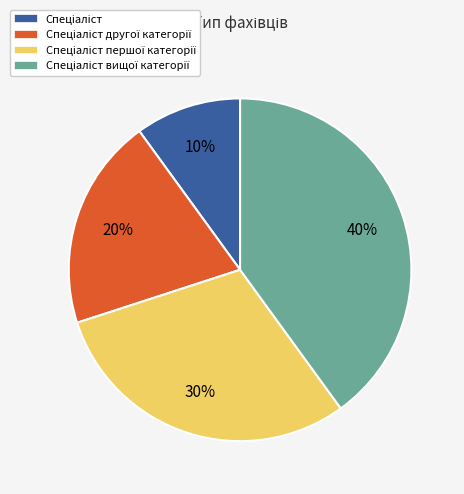

Is there a majority slice in this chart?

No